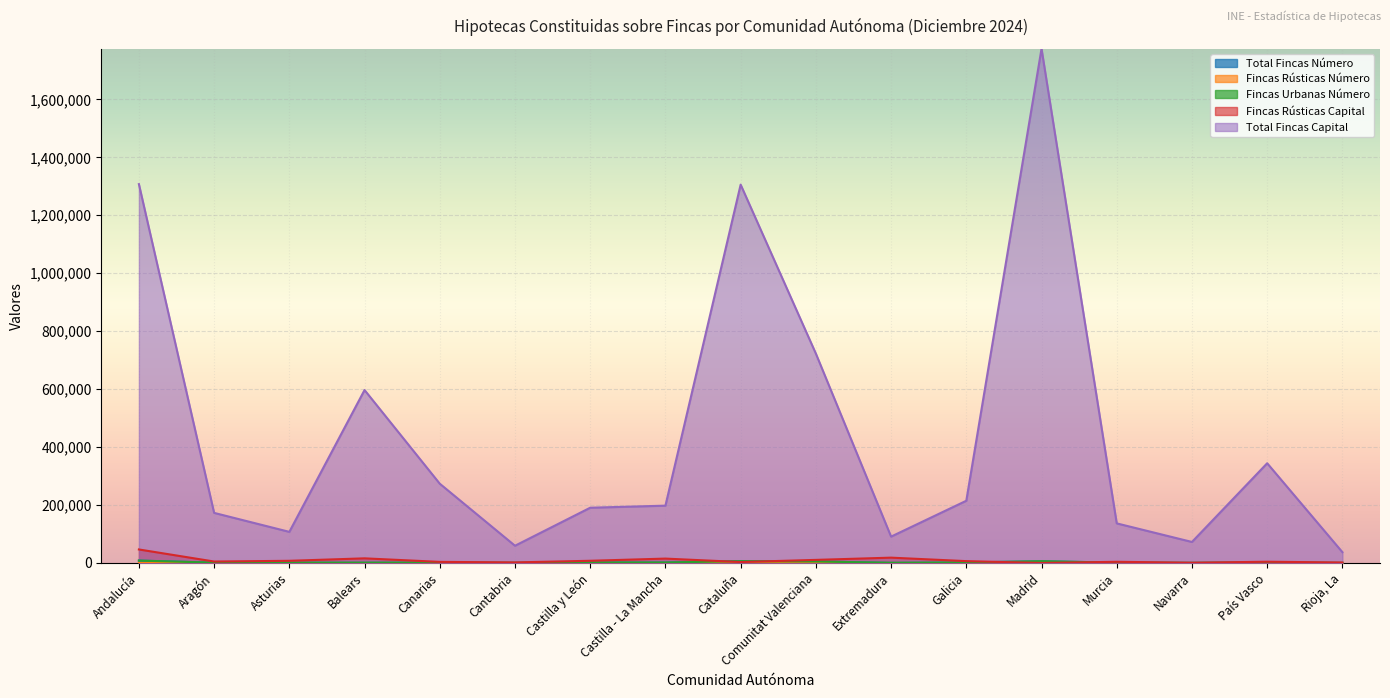

The Fincas Rústicas Número series shows 118 at Extremadura. True or false?

True